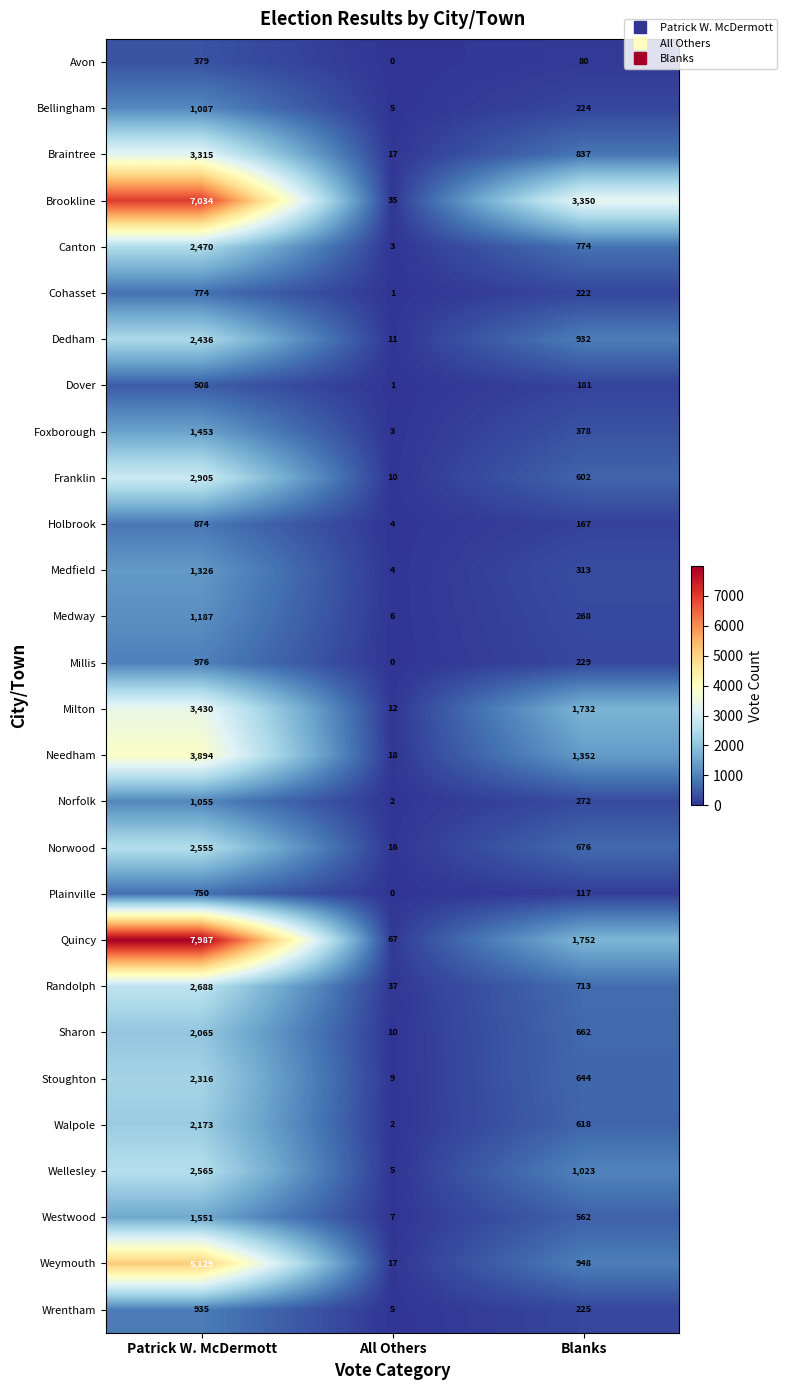

Rank the categories by Franklin value from lowest to highest.

All Others, Blanks, Patrick W. McDermott